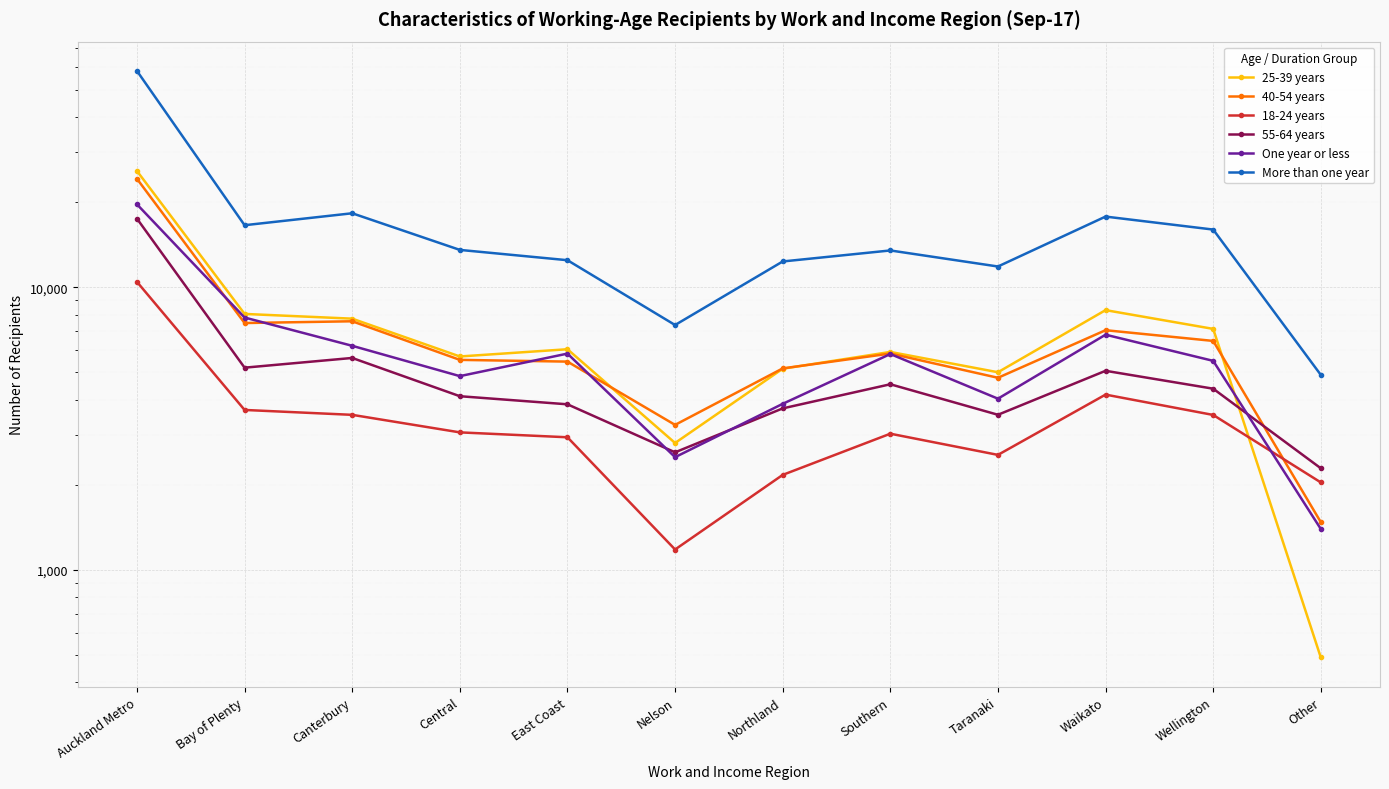

Reading right to left, list all the values displayed in this chart.

25-39 years: 490	7127	8304	5006	5907	5151	2813	6038	5692	7746	8051	25798
40-54 years: 1476	6461	7051	4785	5830	5165	3260	5459	5537	7583	7475	24206
18-24 years: 2040	3535	4172	2553	3034	2169	1181	2947	3067	3538	3682	10454
55-64 years: 2289	4378	5065	3540	4539	3729	2607	3855	4118	5624	5196	17497
One year or less: 1396	5493	6797	4036	5807	3870	2506	5827	4850	6209	7818	19662
More than one year: 4899	16008	17795	11848	13503	12344	7355	12472	13564	18282	16586	58293